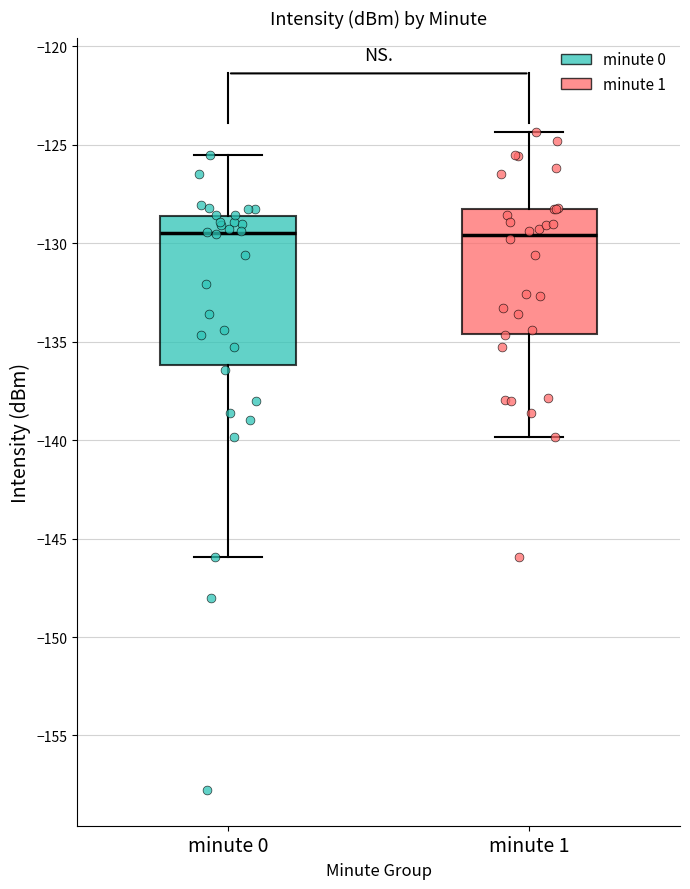

Where does the lower whisker of the box for minute 1 end on the y-axis? The values are not printed on the chart, so give them approximately, as read against the axis.

-140.0